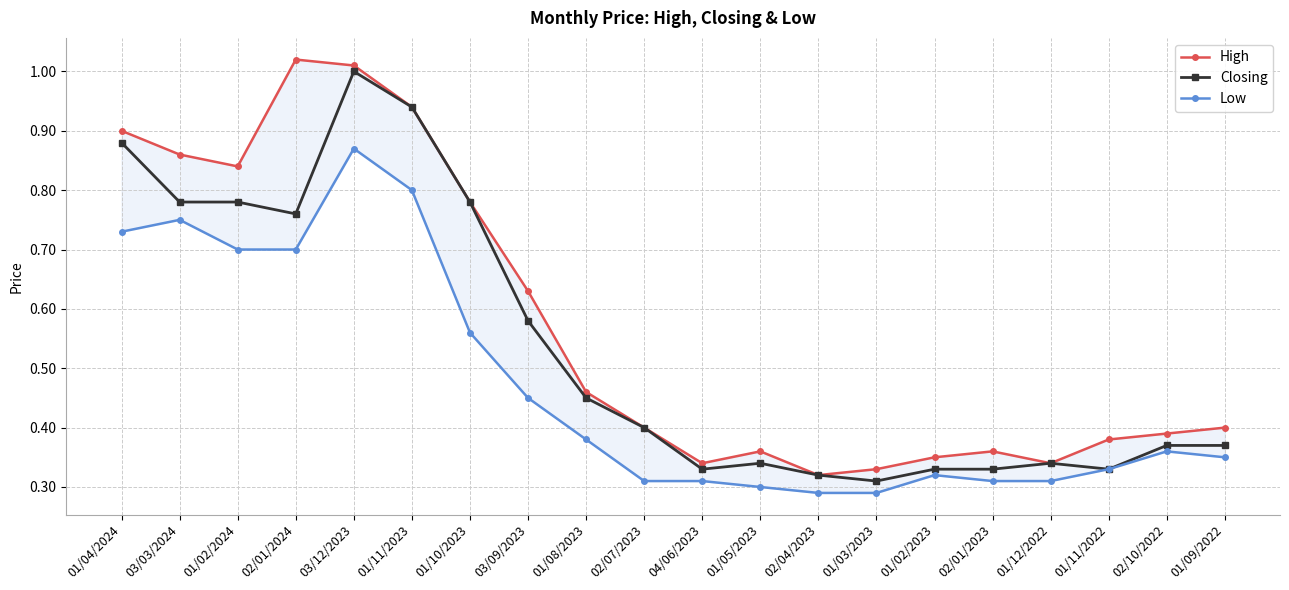

Which series changed the most between 01/12/2022 and 01/09/2022?

High